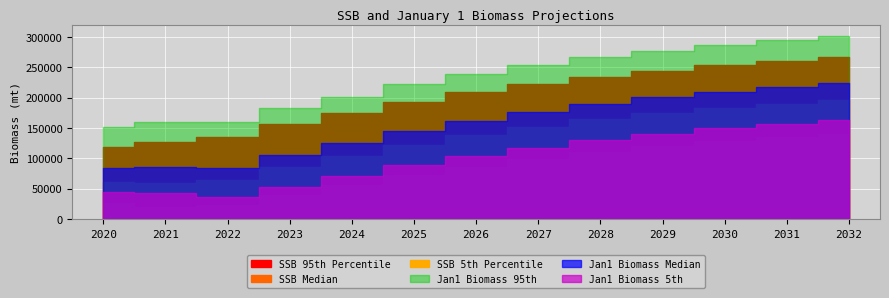

How many data points in SSB 95th Percentile are less than 208500?

6